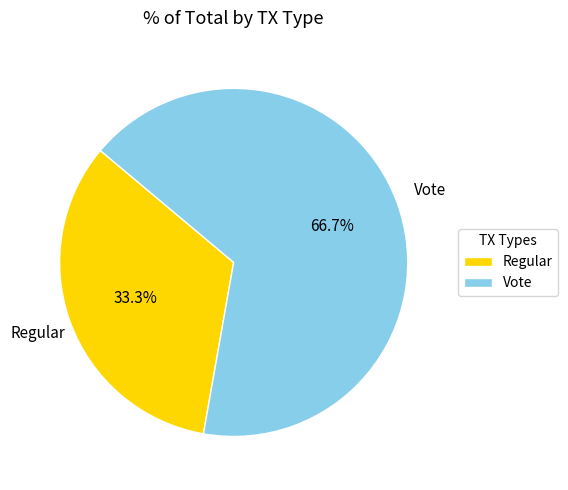

Is it true that Vote is 57% of the pie?

False